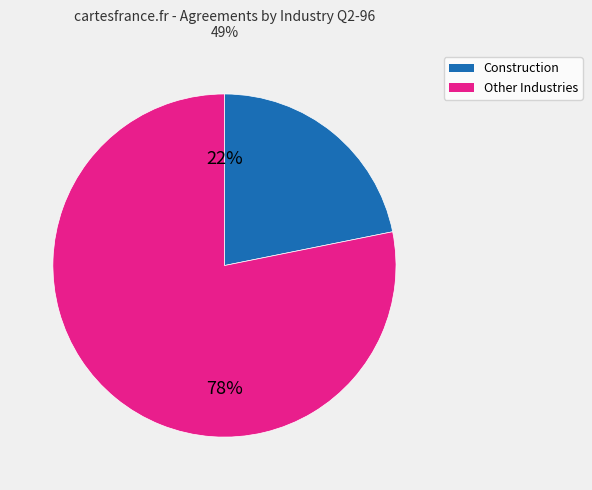

How many slices are in this pie chart?

2